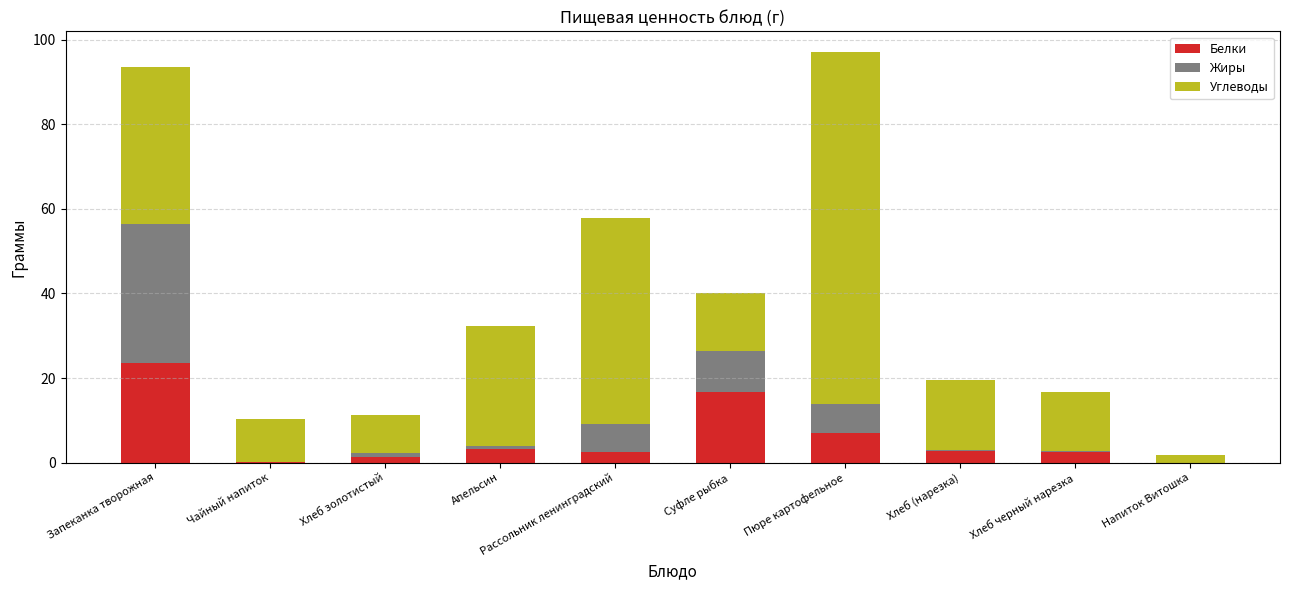

What is the sum of all Белки values?

59.5